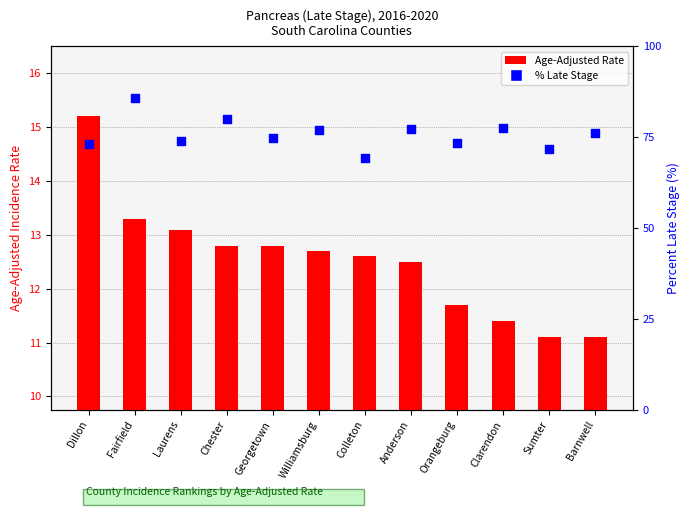

At how many categories does at least one series exceed 29?

12